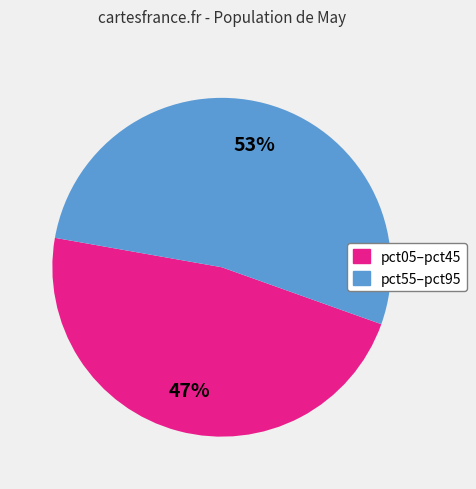

To the nearest percent, what is the combined percentage of pct55–pct95 and pct05–pct45?

100%